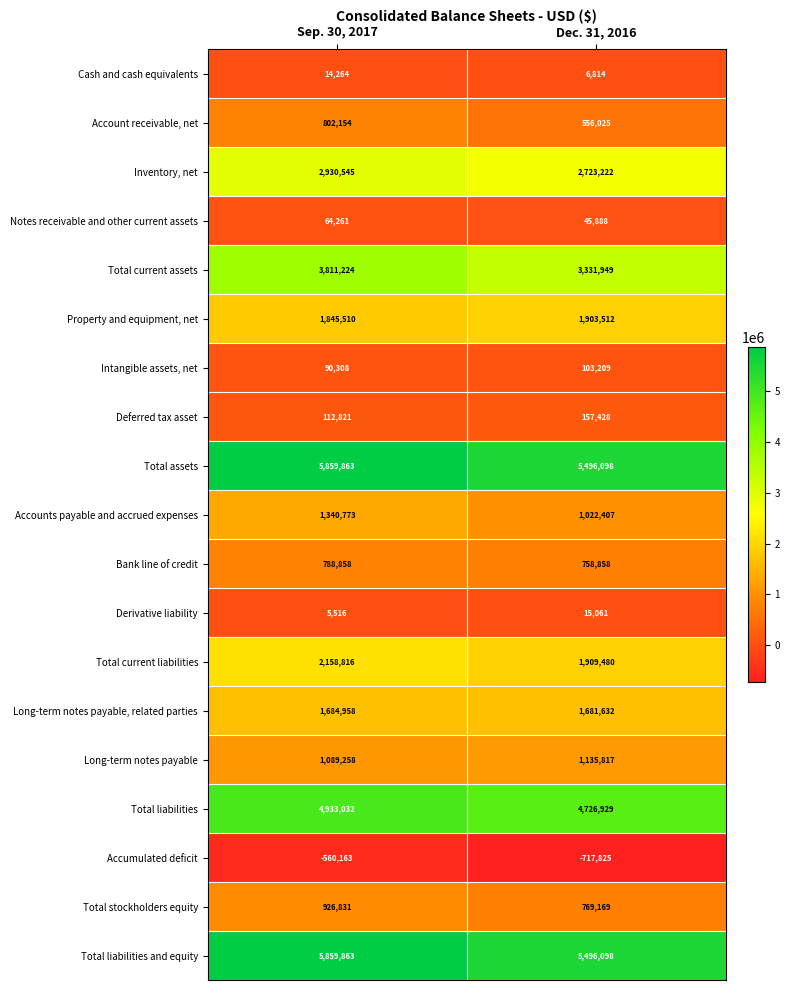

Which label corresponds to the largest value in the chart?

Sep. 30, 2017